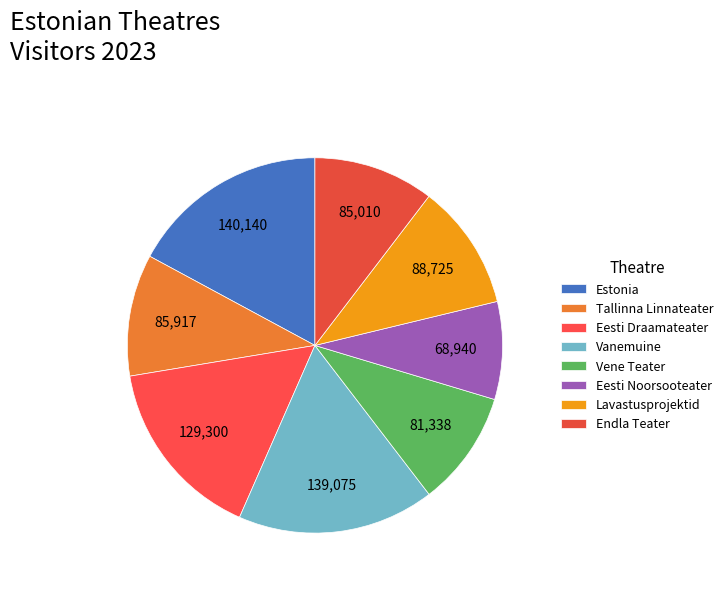

Count the number of slices in the pie.

8